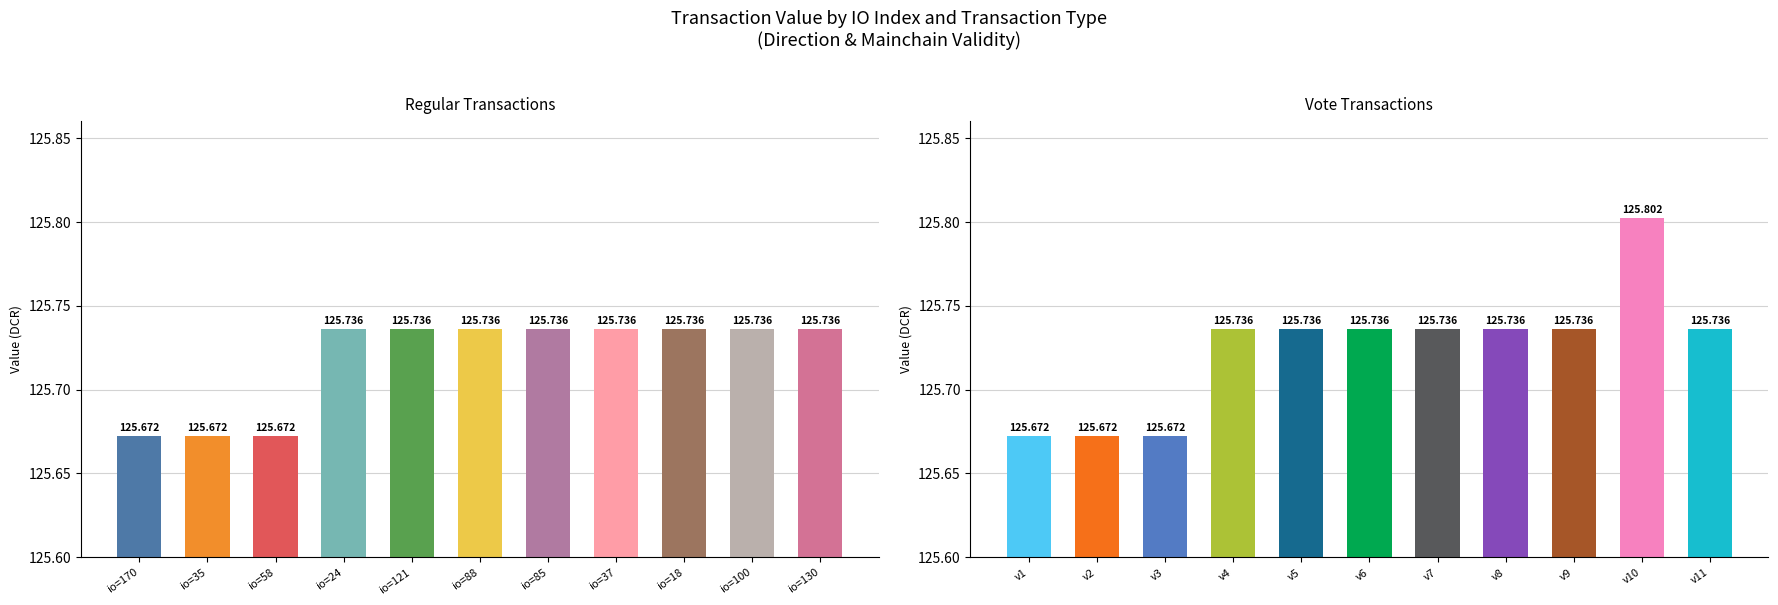

Count the Regular values in the range 125 to 126.

11